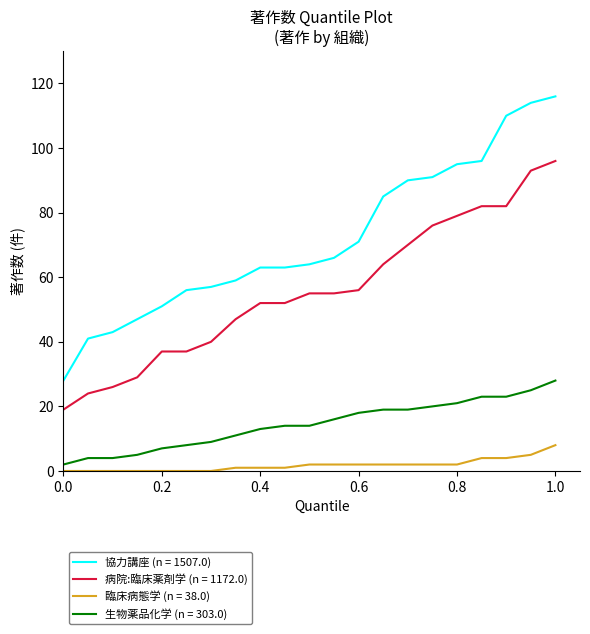

True or false: 協力講座 (n = 1507.0) and 病院:臨床薬剤学 (n = 1172.0) intersect in this chart.

False